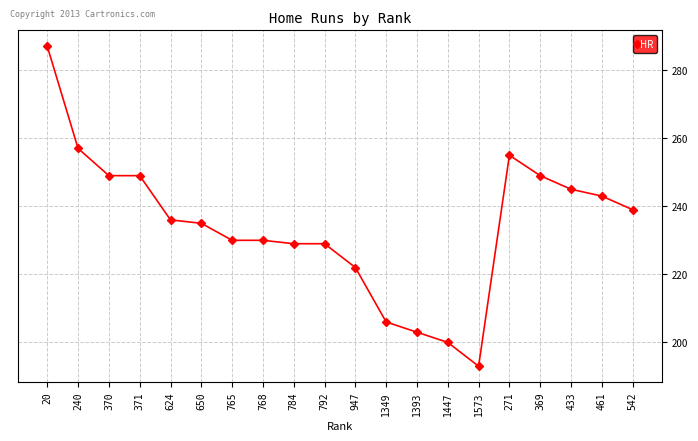

The value at 624 is 236. True or false?

True